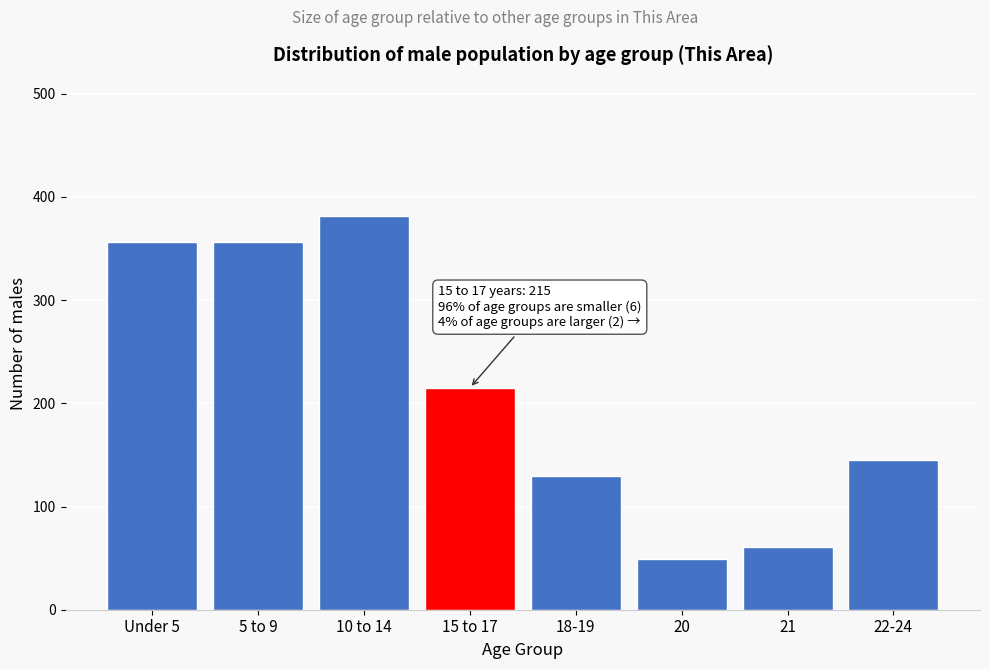

Reading right to left, what are all the values shown in this chart?

145	61	49	130	215	382	356	356